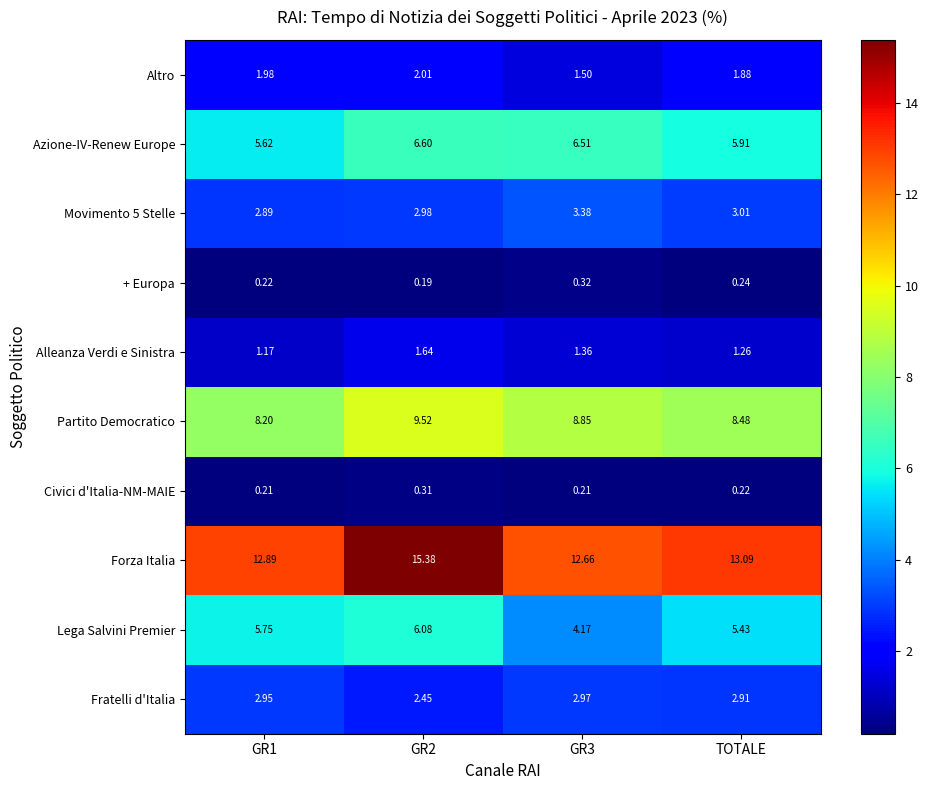

Which series changed the most between GR1 and TOTALE?

Lega Salvini Premier